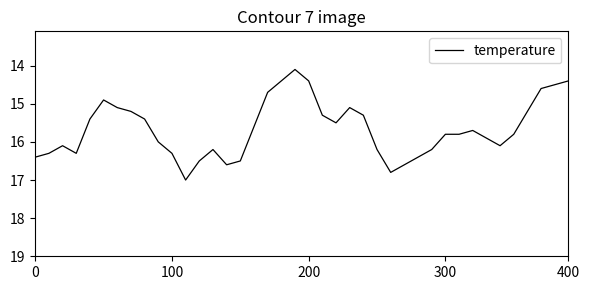

What is the maximum value shown in the chart?

17.0